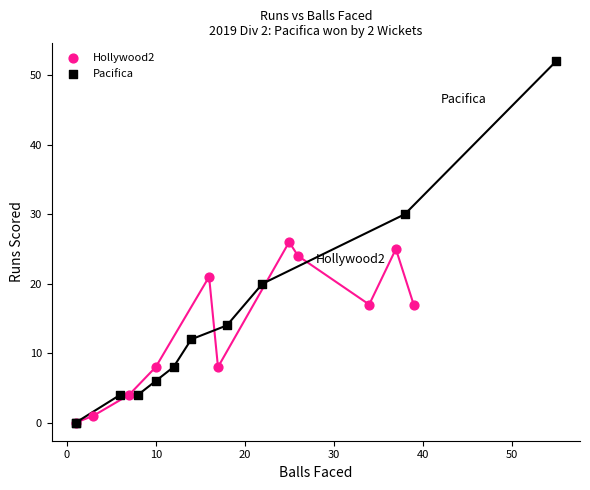

Which series has the largest Y range (max minus min)?

Pacifica